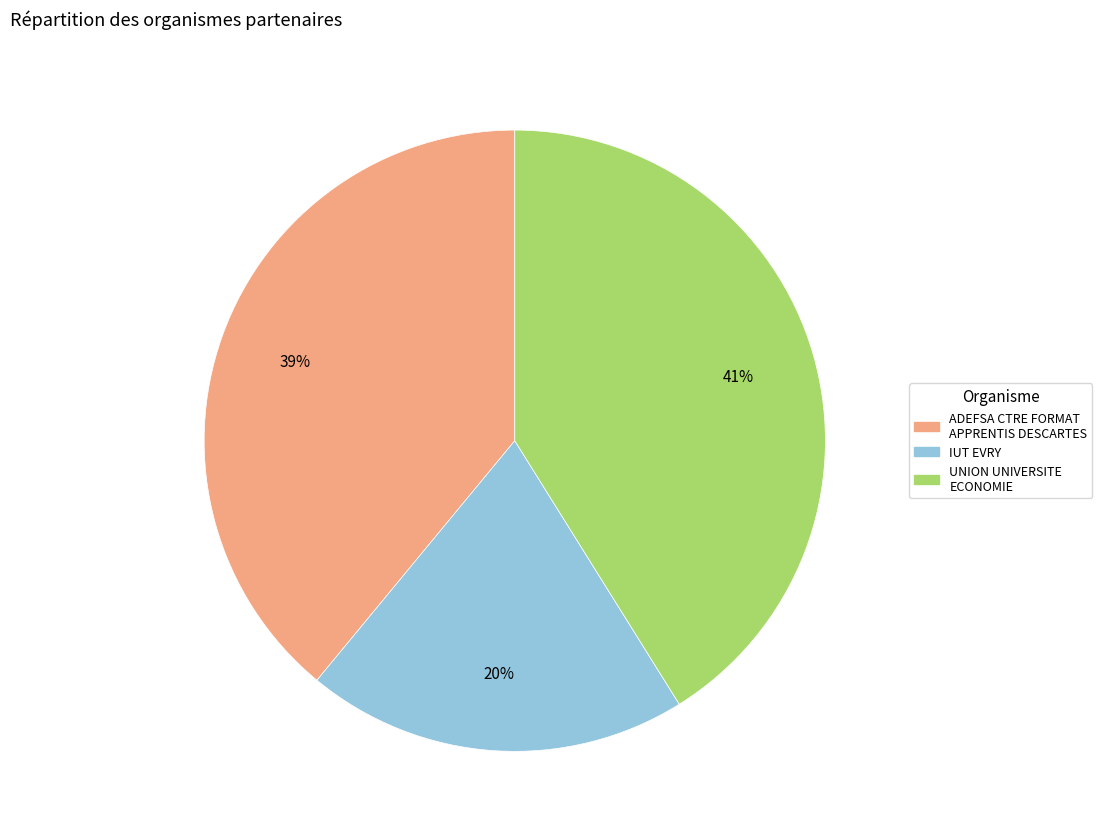

Do UNION UNIVERSITE ECONOMIE and ADEFSA CTRE FORMAT APPRENTIS DESCARTES together represent more than half of the pie?

Yes